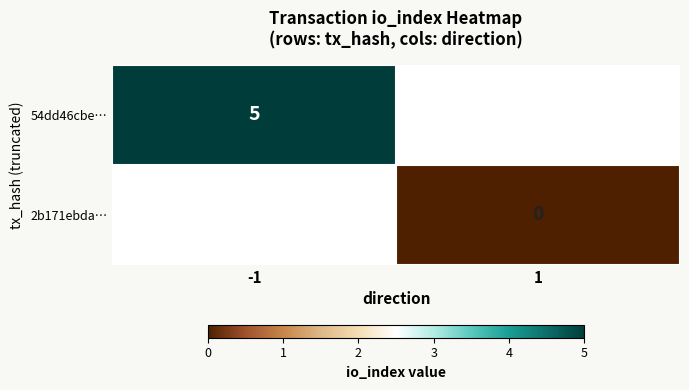

True or false: 54dd46cbe… has a value of 8 at -1.

False